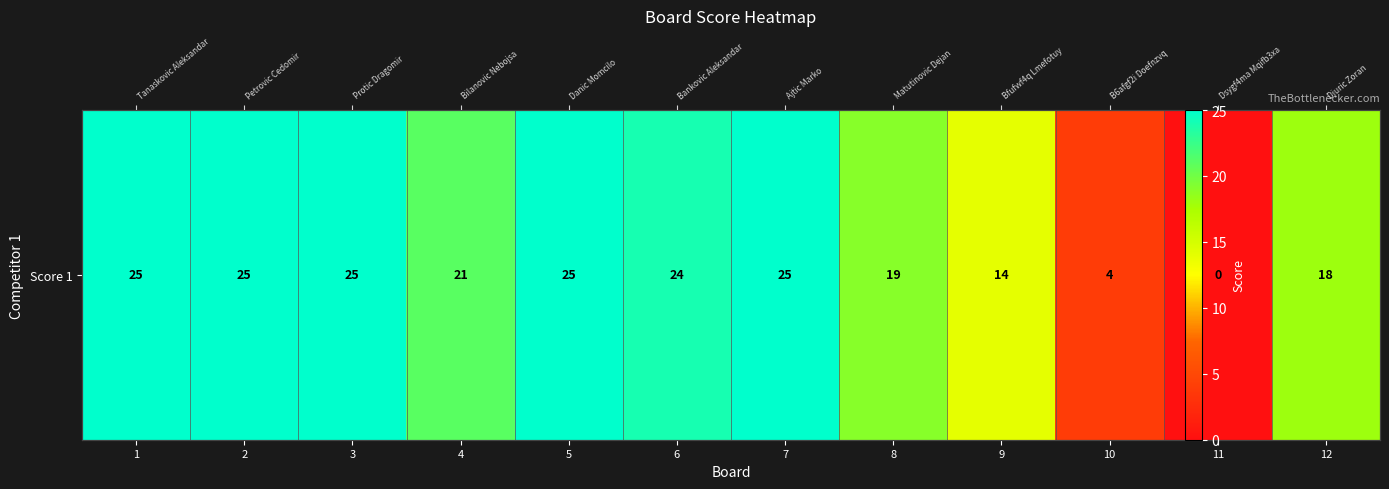

Rank the categories by value from lowest to highest.

11, 10, 9, 12, 8, 4, 6, 1, 2, 3, 5, 7